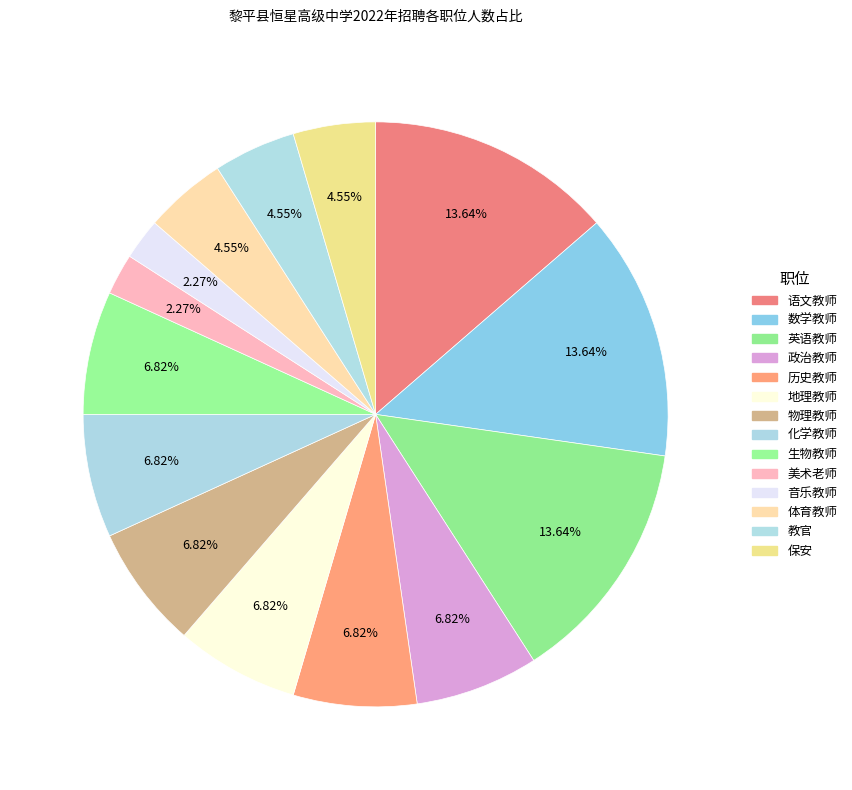

Combined, what portion of the pie is 语文教师 and 保安?

18.2%